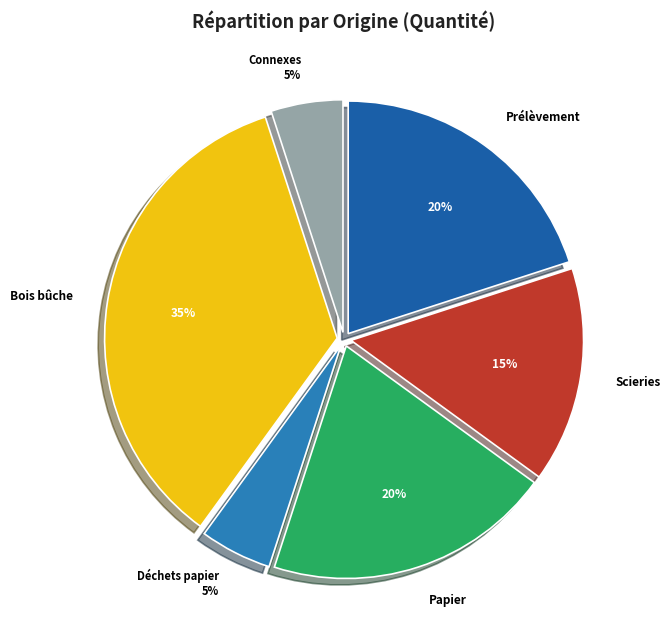

Is there any slice that represents more than half of the pie?

No